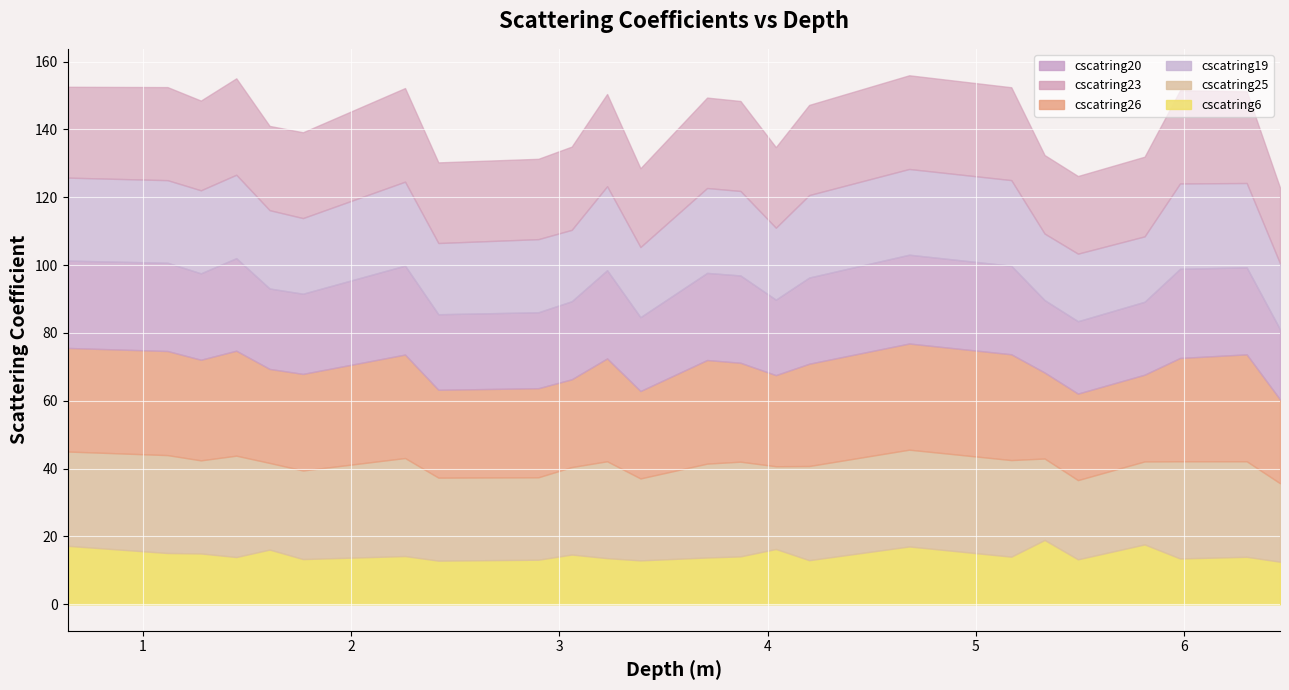

Between 1.61 and 3.23, which is larger?

3.23